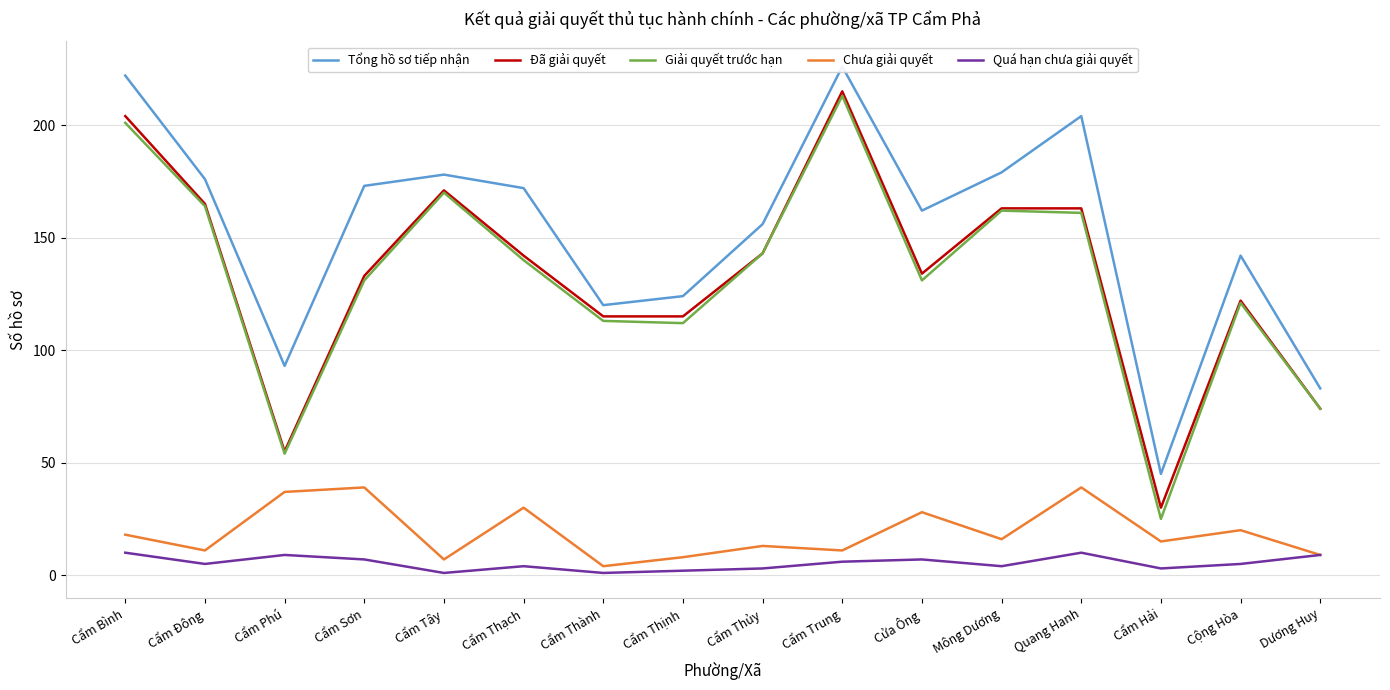

What is the difference between the highest and lowest values at Cẩm Thành?

119